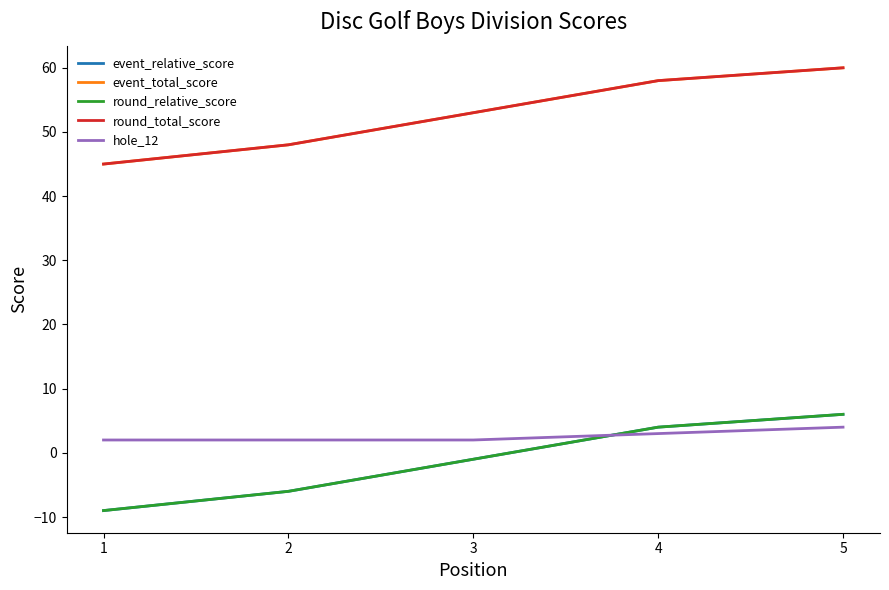

Is this an area chart (filled region under the line)?

No